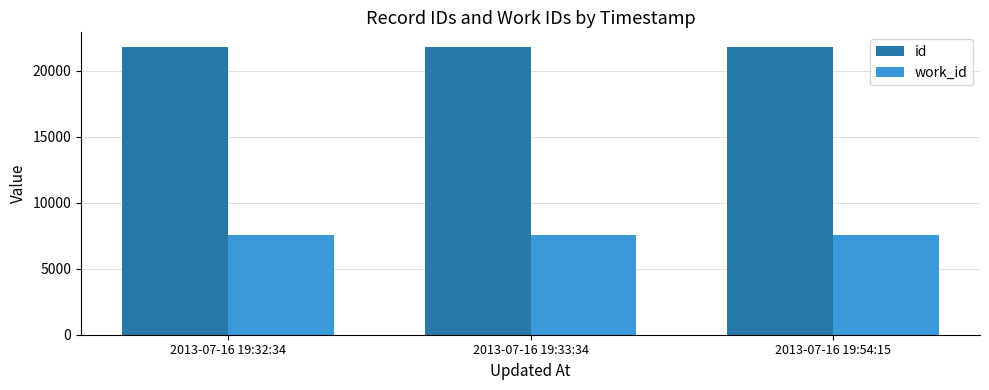

Count the number of categories in the chart.

3